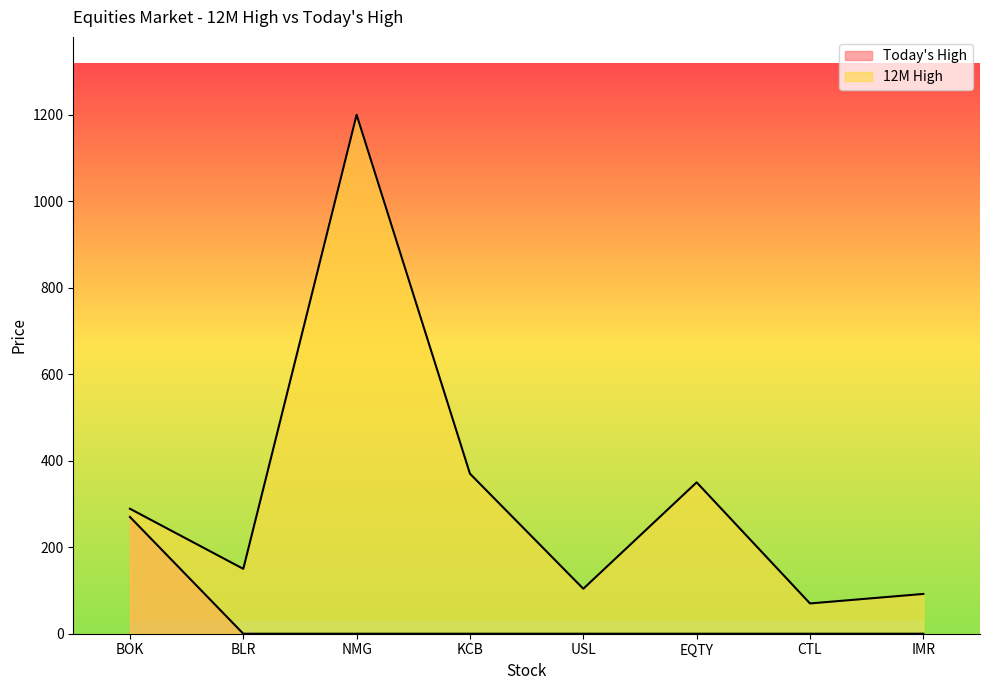

Which series has the widest spread of values?

12M High